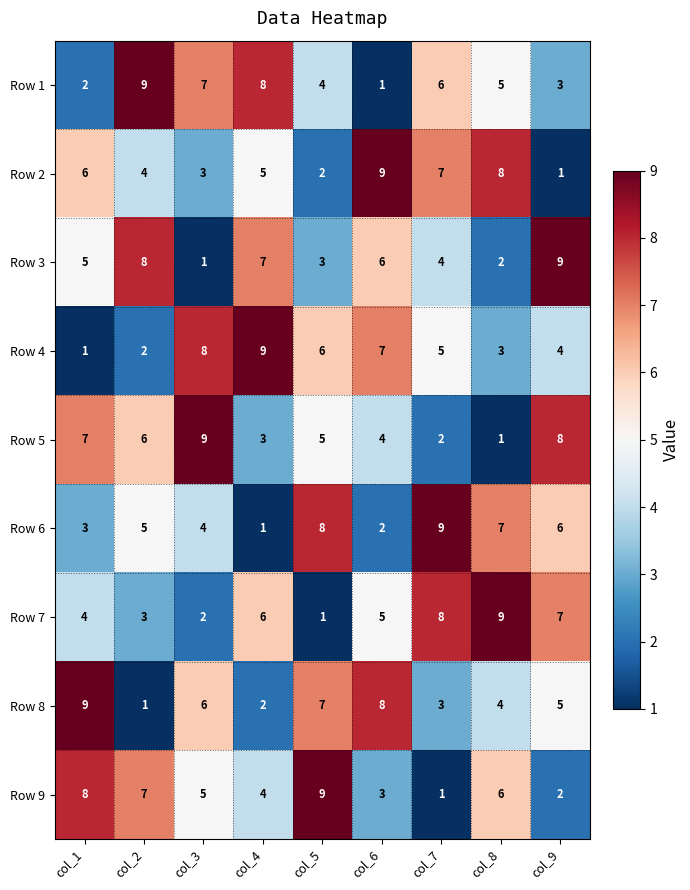

Count the Row 6 values in the range 3 to 7.

5